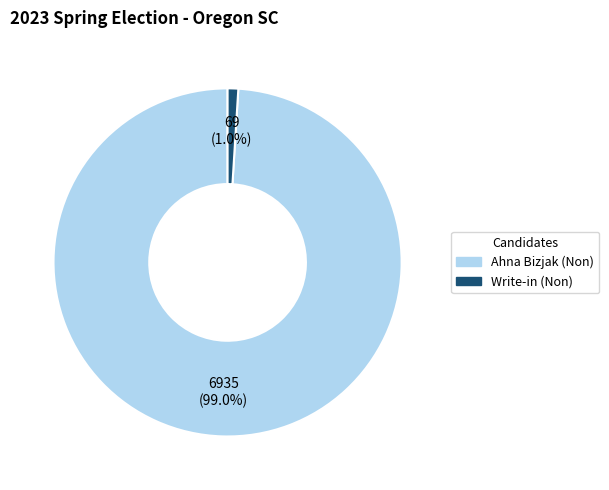

Is there a majority slice in this chart?

Yes